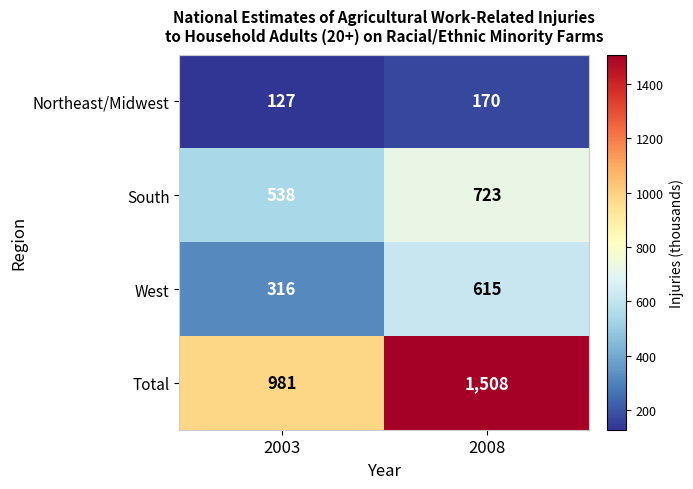

Which series has the largest range (max minus min)?

Total